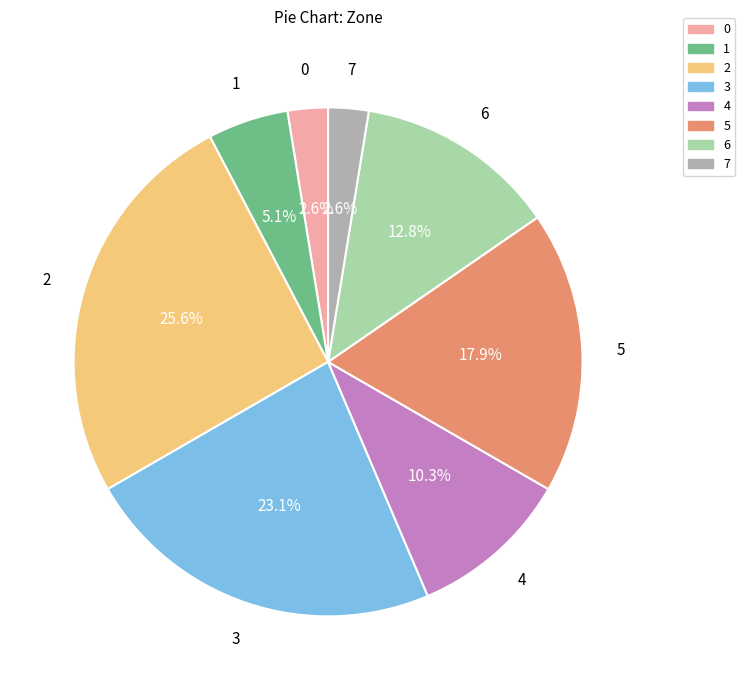

What is the ratio of the value at 2 to the value at 3?

1.1